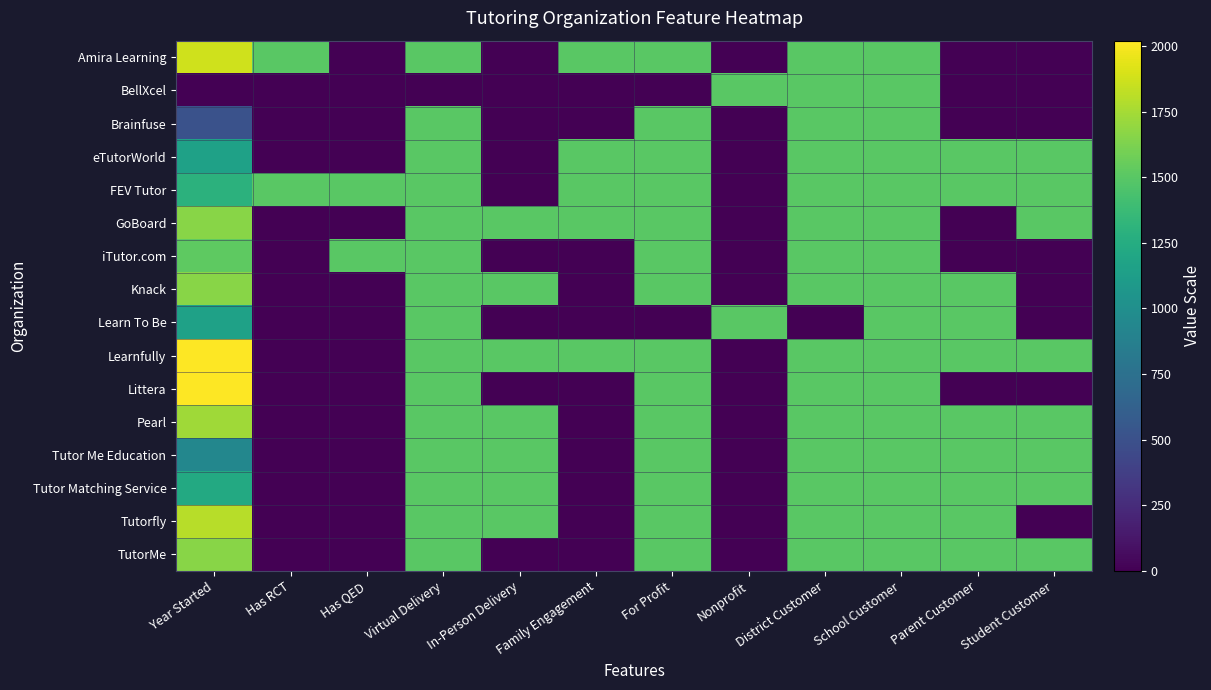

At how many categories does at least one series exceed 63?

12